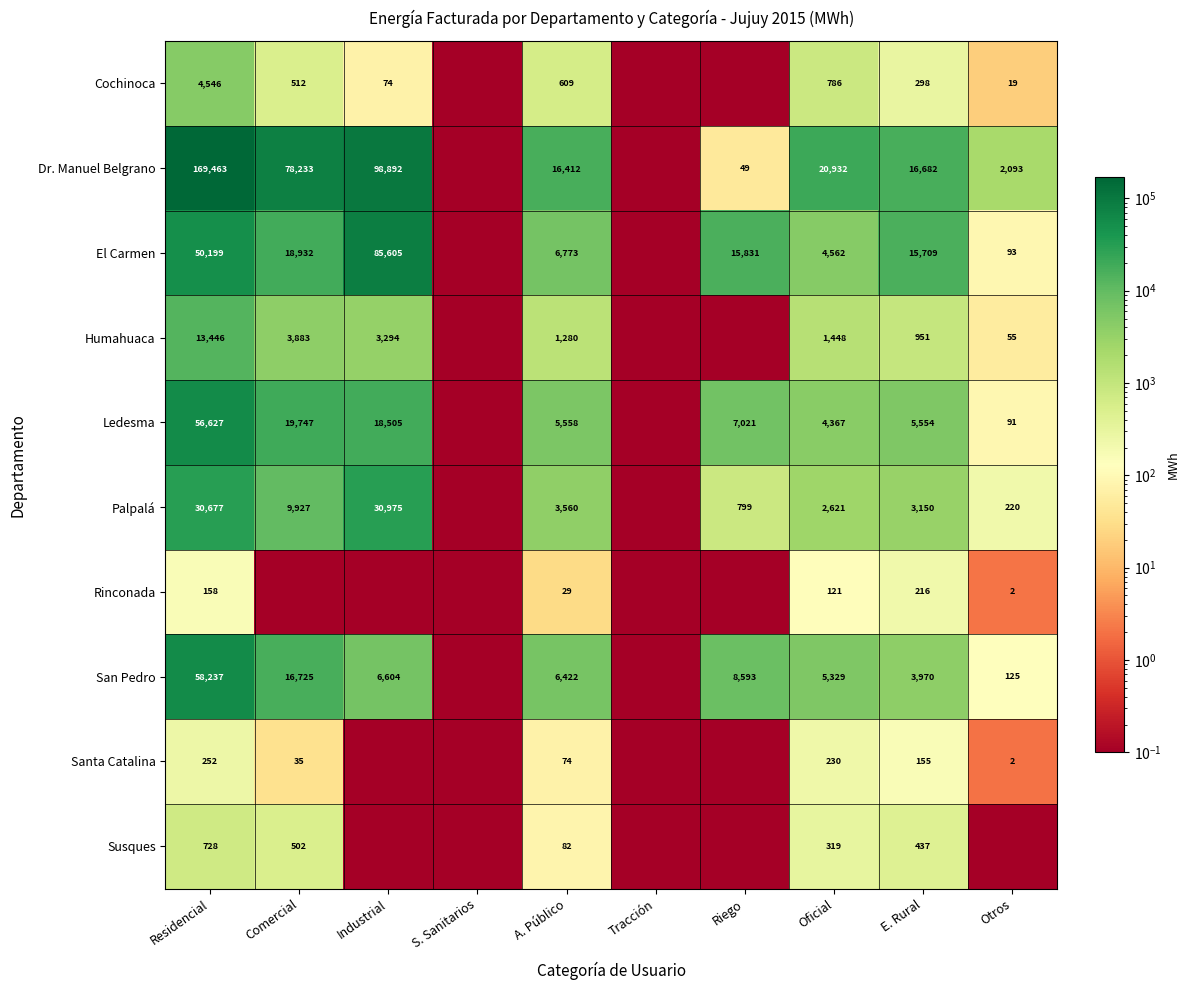

Is it true that Palpalá equals 799.0 at Riego?

True